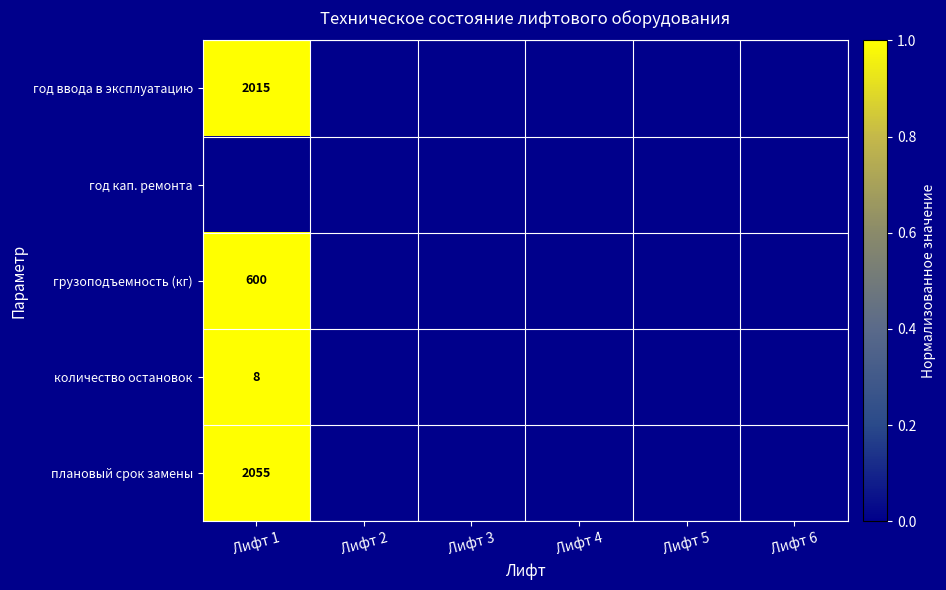

At Лифт 1, list the series in order from largest to smallest.

год ввода в эксплуатацию, грузоподъемность (кг), количество остановок, плановый срок замены, год кап. ремонта